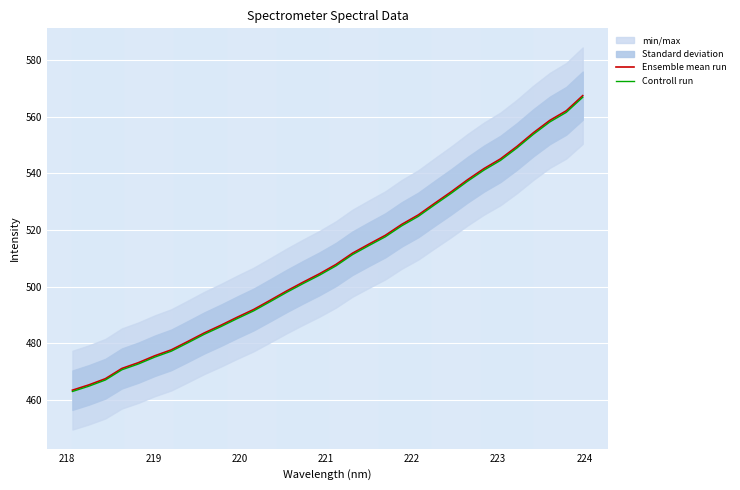

What is the highest value of the Ensemble mean run series?

567.4